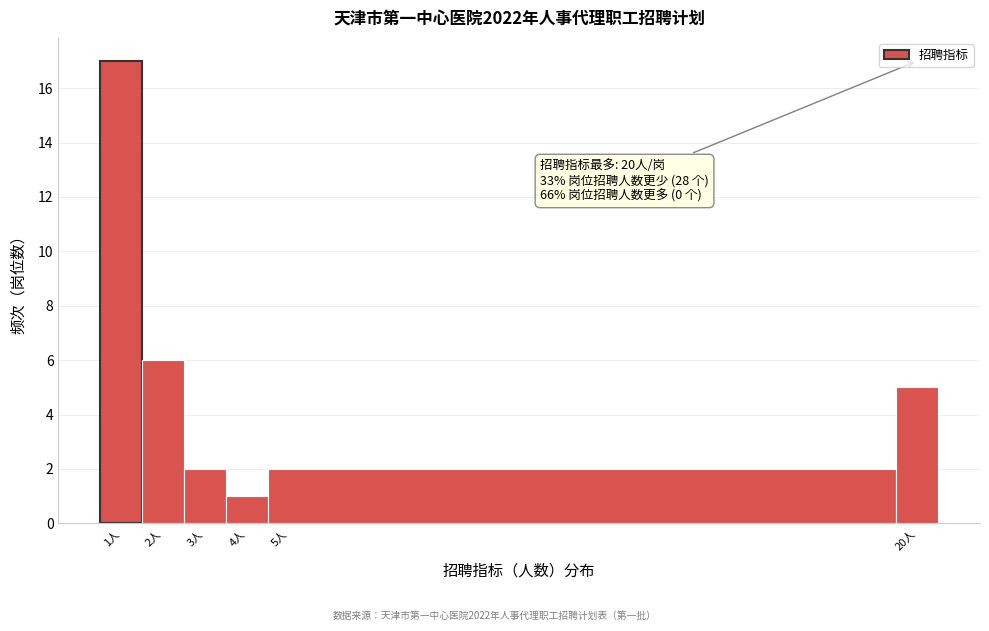

Which range on the x-axis has the tallest bar?

0.5 to 1.5